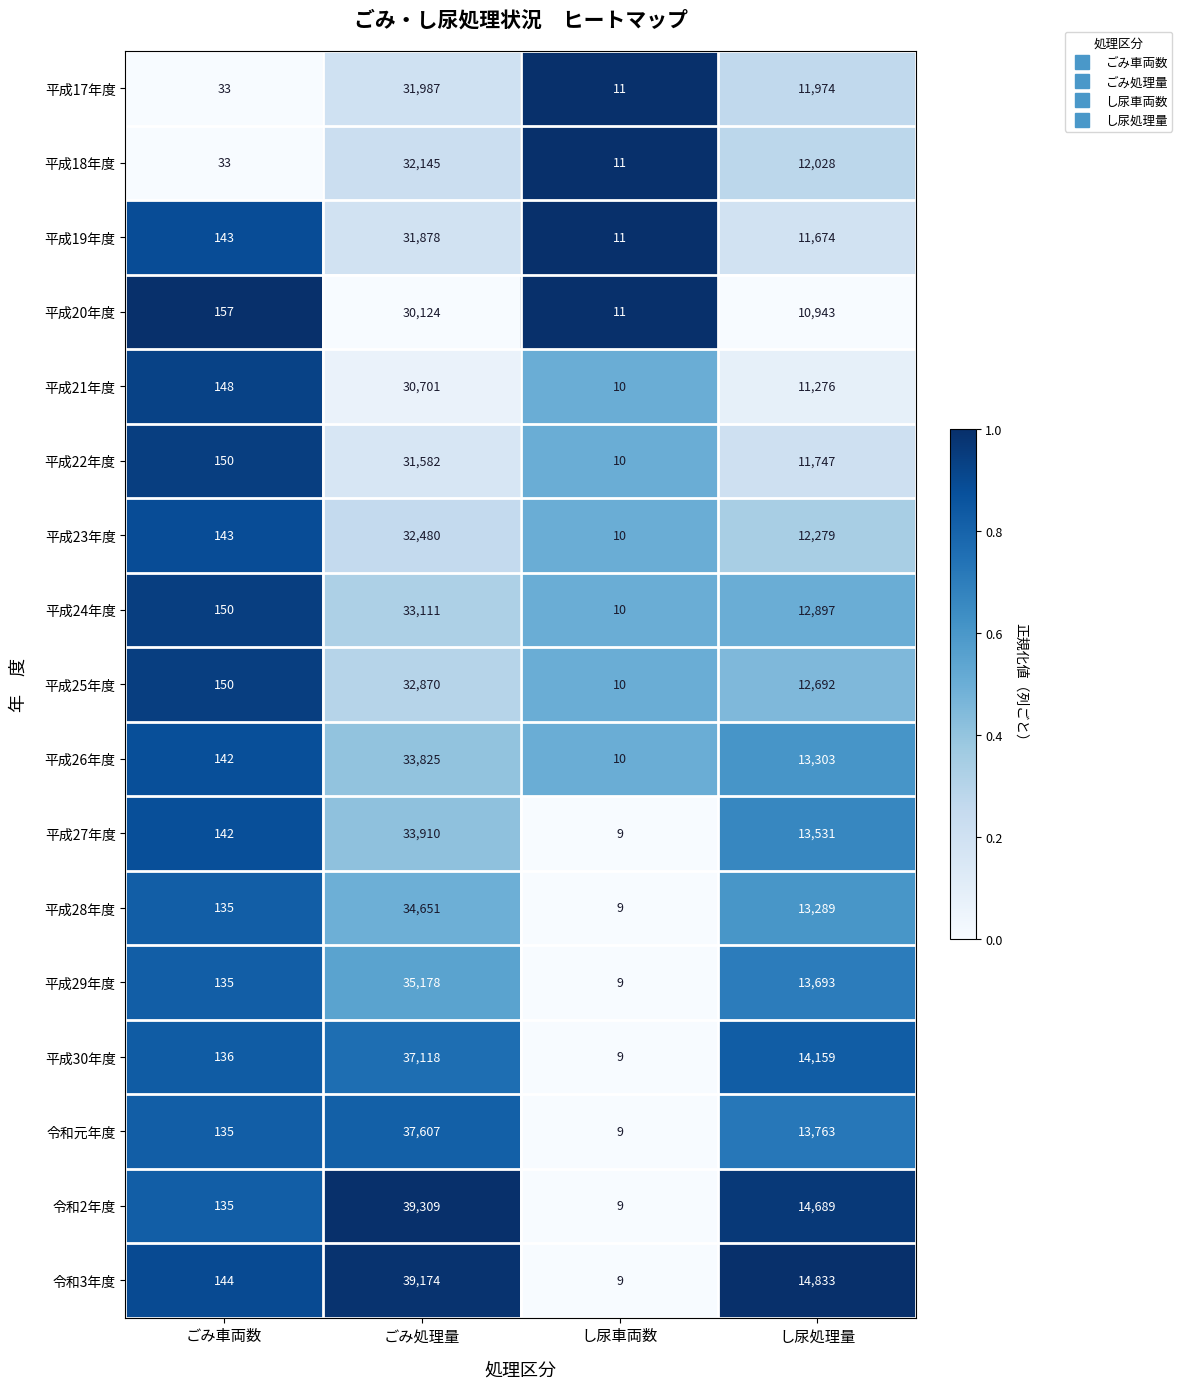

How many values in the 平成30年度 series are below 14159?

2